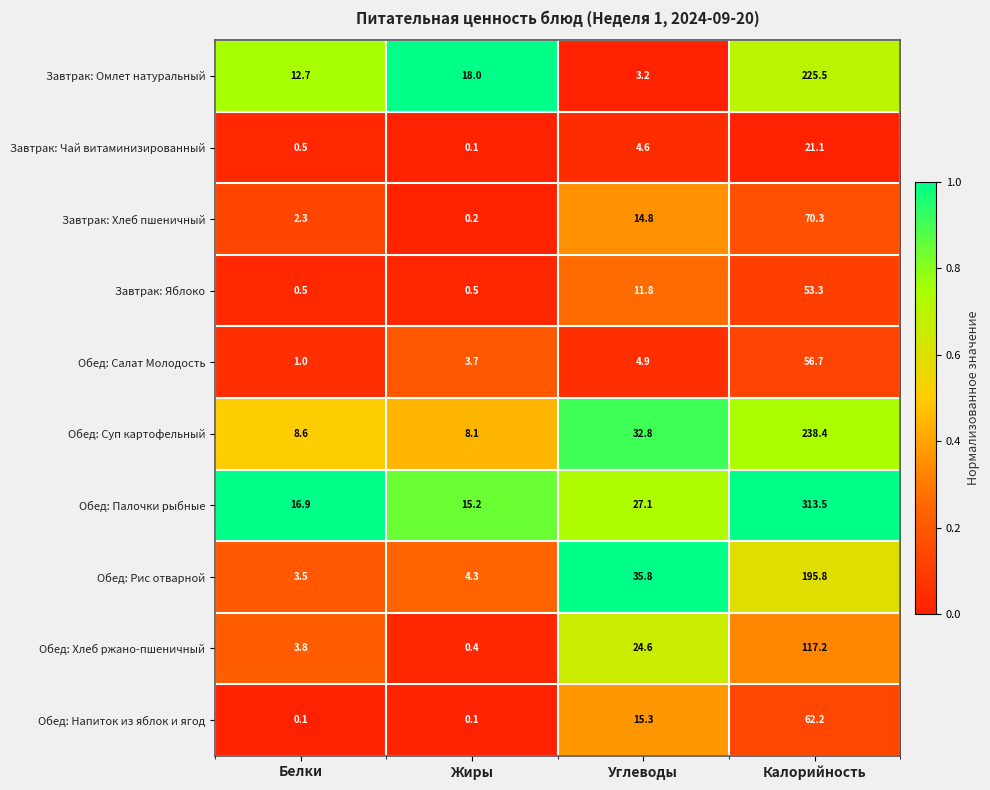

Which category has the highest value across all series?

Калорийность